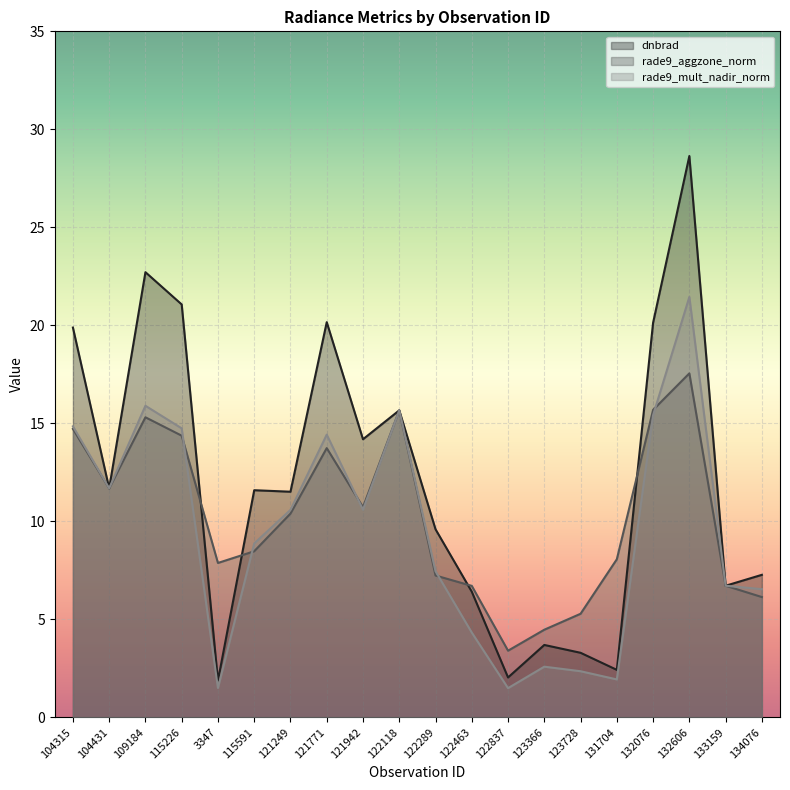

In rade9_mult_nadir_norm, how many points are lower than both neighbors (excluding endpoints)?

5